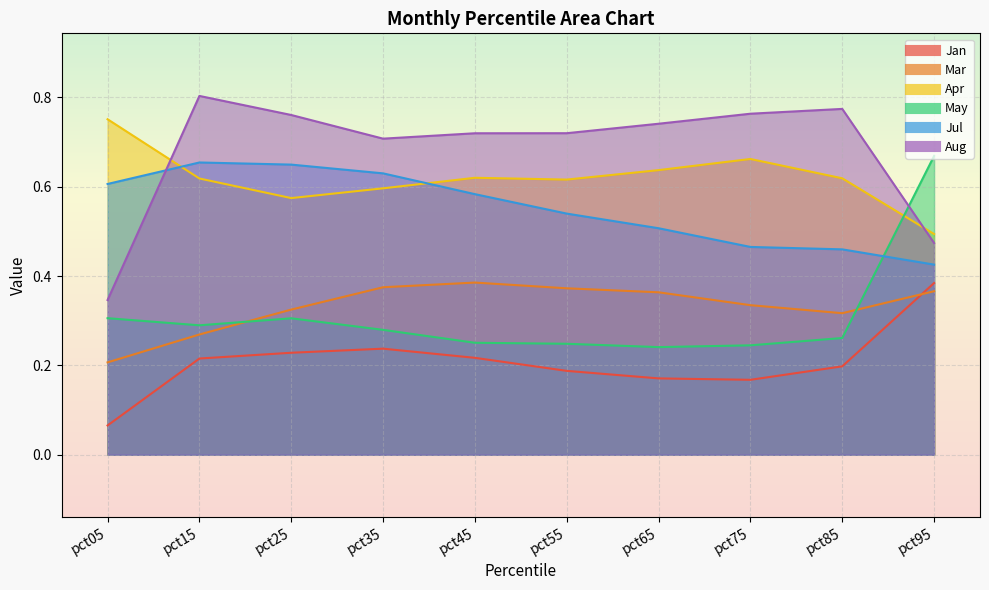

What is the maximum value for Aug?

0.8